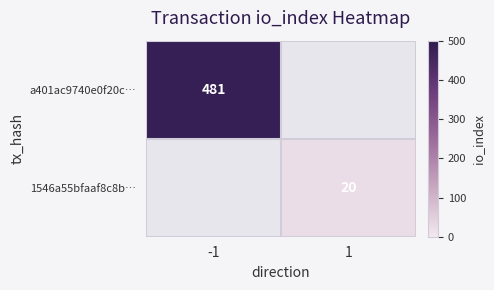

How many data points in 1546a55bfaaf8c8b… are less than 20?

1